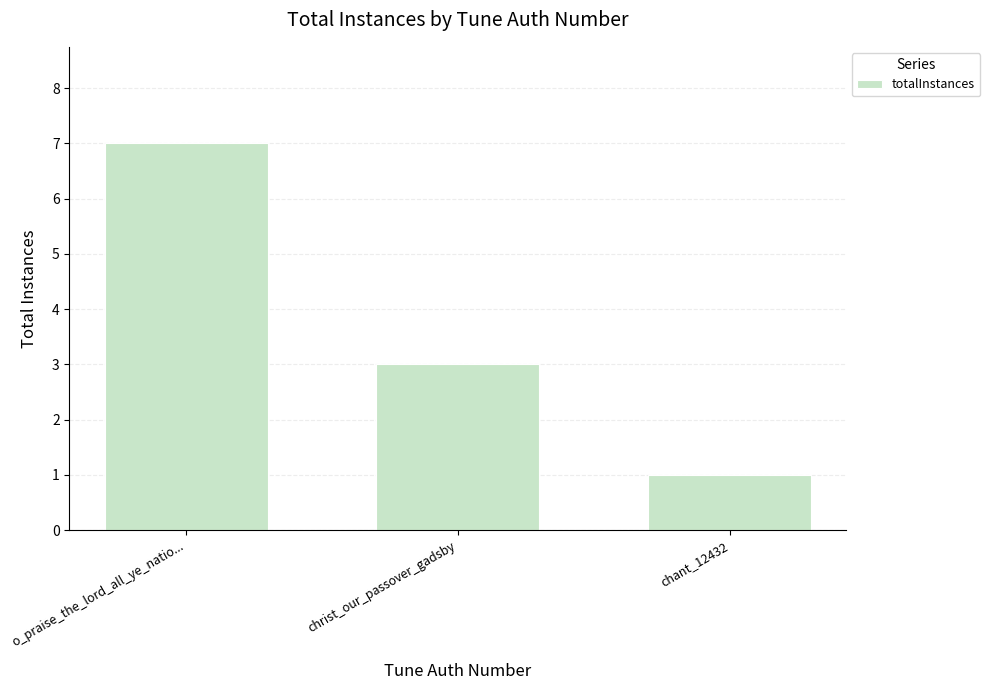

What is the change in value from o_praise_the_lord_all_ye_natio... to christ_our_passover_gadsby?

-4